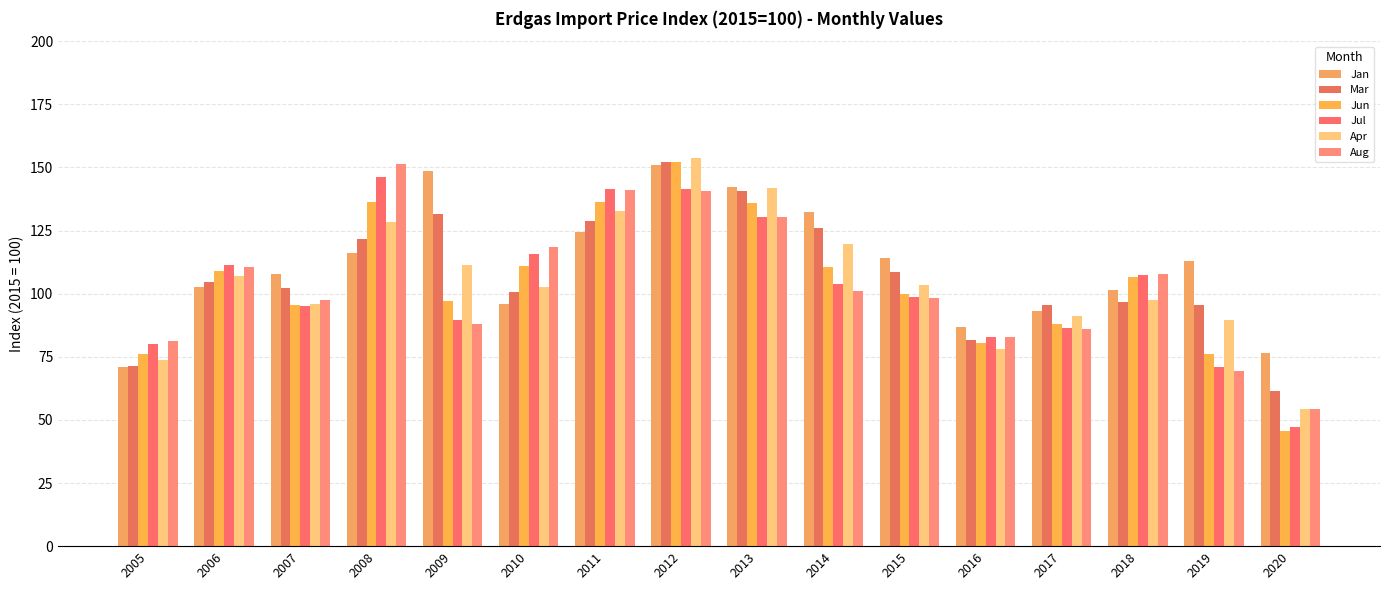

Between 2006 and 2018, which series saw the biggest shift?

Apr